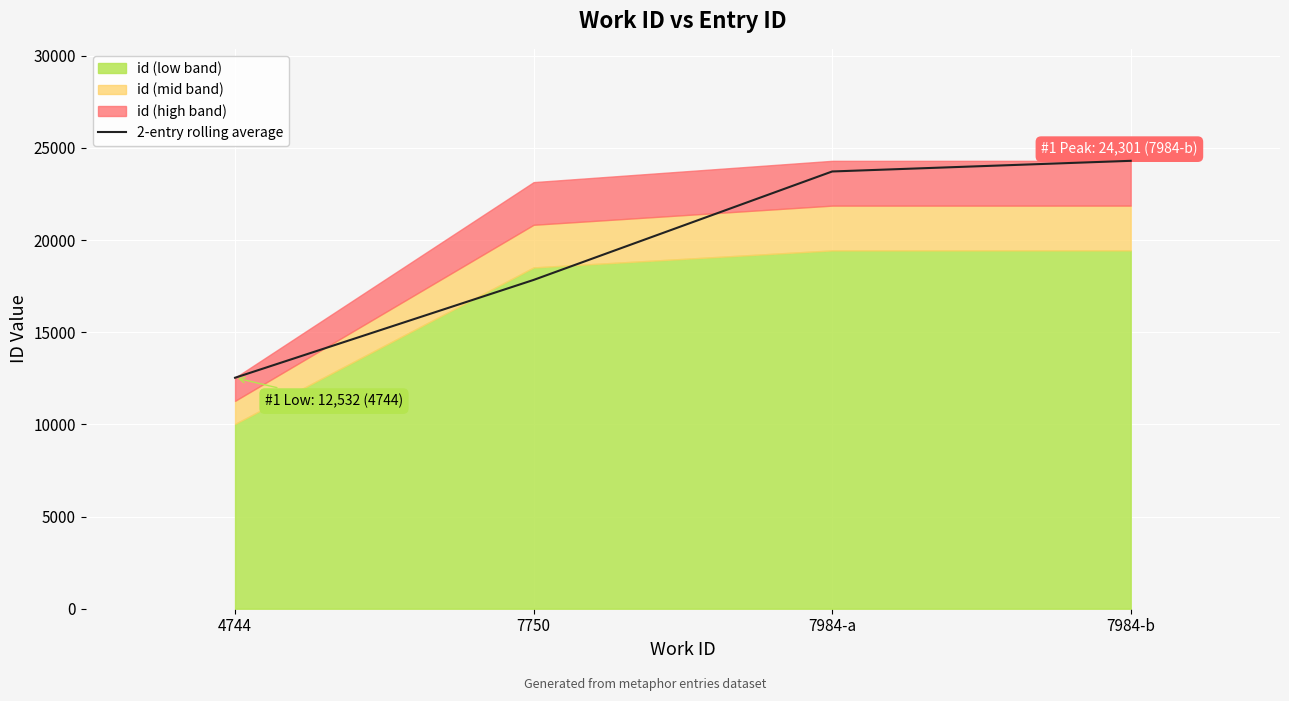

Rank the categories by value from highest to lowest.

7984-b, 7984-a, 7750, 4744